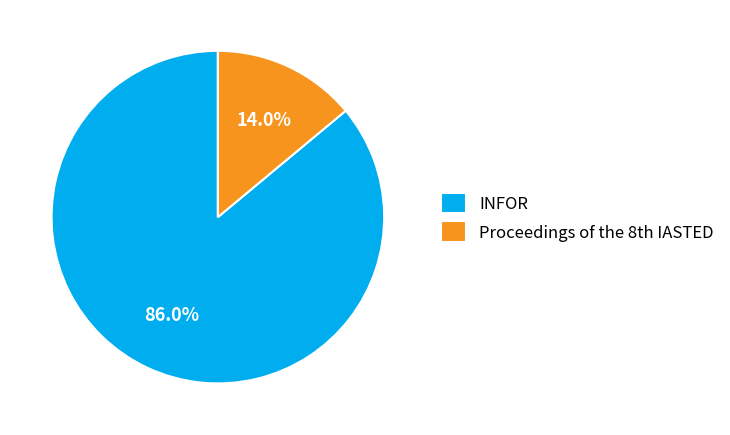

Count the number of slices in the pie.

2